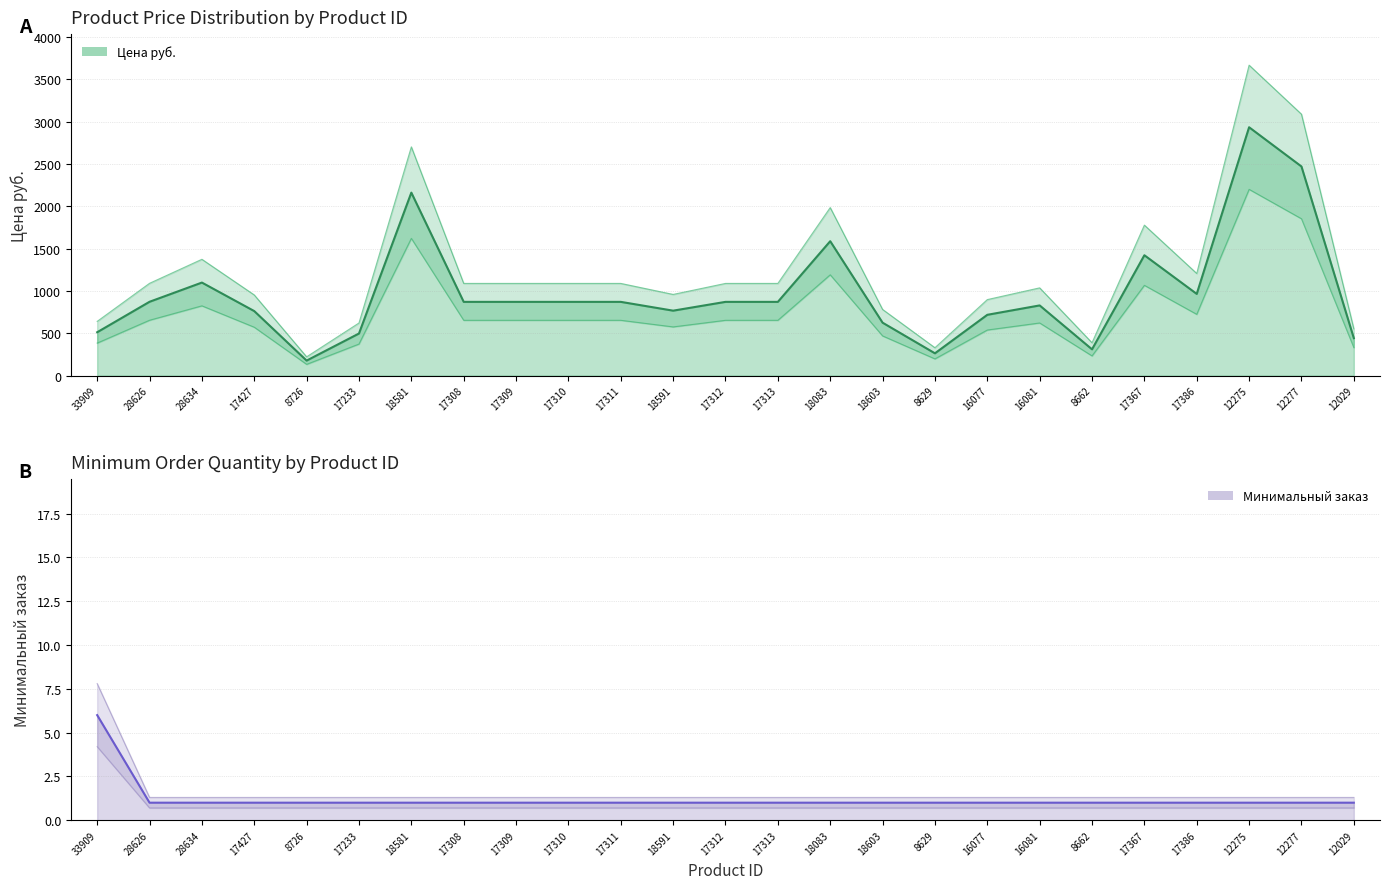

True or false: Цена руб. and Минимальный заказ cross at least once.

False